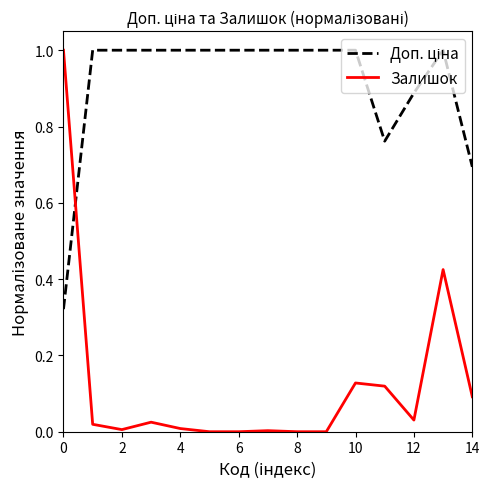

What is the difference between the maximum and minimum values in the Залишок series?

1.0